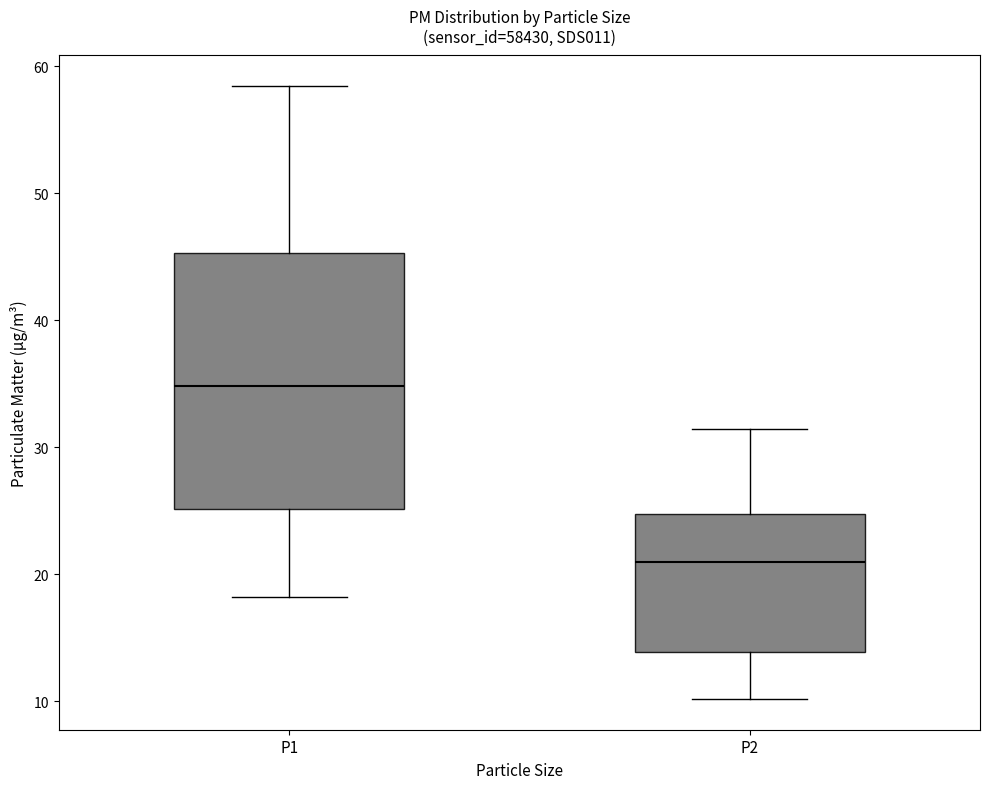

Reading left to right, read every box against the y-axis: the position of its median line, the range the box covers, and the ends of its whiskers. The values are not printed on the chart, so give them approximately, as read against the axis.

P1: median 35, box 25 to 45, whiskers 18 to 58
P2: median 21, box 14 to 25, whiskers 10 to 31